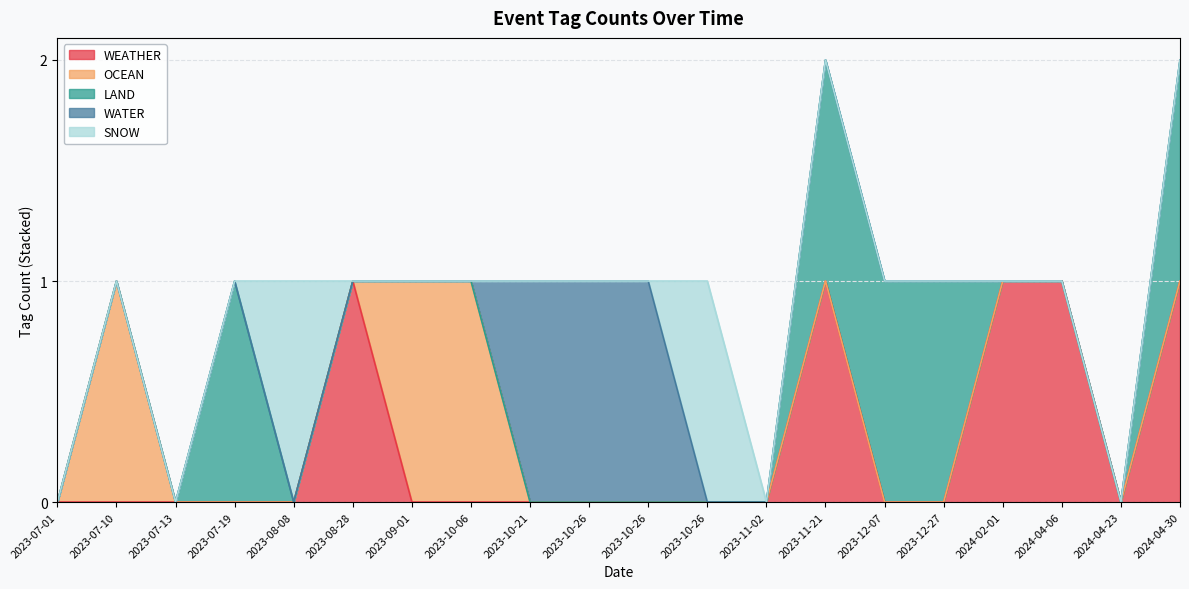

Reading left to right, extract all data points from this chart.

WEATHER: 2023-07-01=0	2023-07-10=0	2023-07-13=0	2023-07-19=0	2023-08-08=0	2023-08-28=1	2023-09-01=0	2023-10-06=0	2023-10-21=0	2023-10-26=0	2023-10-26=0	2023-10-26=0	2023-11-02=0	2023-11-21=1	2023-12-07=0	2023-12-27=0	2024-02-01=1	2024-04-06=1	2024-04-23=0	2024-04-30=1
OCEAN: 2023-07-01=0	2023-07-10=1	2023-07-13=0	2023-07-19=0	2023-08-08=0	2023-08-28=0	2023-09-01=1	2023-10-06=1	2023-10-21=0	2023-10-26=0	2023-10-26=0	2023-10-26=0	2023-11-02=0	2023-11-21=0	2023-12-07=0	2023-12-27=0	2024-02-01=0	2024-04-06=0	2024-04-23=0	2024-04-30=0
LAND: 2023-07-01=0	2023-07-10=0	2023-07-13=0	2023-07-19=1	2023-08-08=0	2023-08-28=0	2023-09-01=0	2023-10-06=0	2023-10-21=0	2023-10-26=0	2023-10-26=0	2023-10-26=0	2023-11-02=0	2023-11-21=1	2023-12-07=1	2023-12-27=1	2024-02-01=0	2024-04-06=0	2024-04-23=0	2024-04-30=1
WATER: 2023-07-01=0	2023-07-10=0	2023-07-13=0	2023-07-19=0	2023-08-08=0	2023-08-28=0	2023-09-01=0	2023-10-06=0	2023-10-21=1	2023-10-26=1	2023-10-26=1	2023-10-26=0	2023-11-02=0	2023-11-21=0	2023-12-07=0	2023-12-27=0	2024-02-01=0	2024-04-06=0	2024-04-23=0	2024-04-30=0
SNOW: 2023-07-01=0	2023-07-10=0	2023-07-13=0	2023-07-19=0	2023-08-08=1	2023-08-28=0	2023-09-01=0	2023-10-06=0	2023-10-21=0	2023-10-26=0	2023-10-26=0	2023-10-26=1	2023-11-02=0	2023-11-21=0	2023-12-07=0	2023-12-27=0	2024-02-01=0	2024-04-06=0	2024-04-23=0	2024-04-30=0